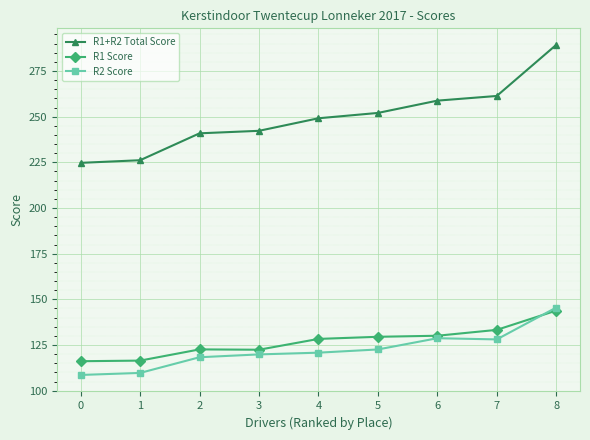

What is the total value across all series at 4?

498.3